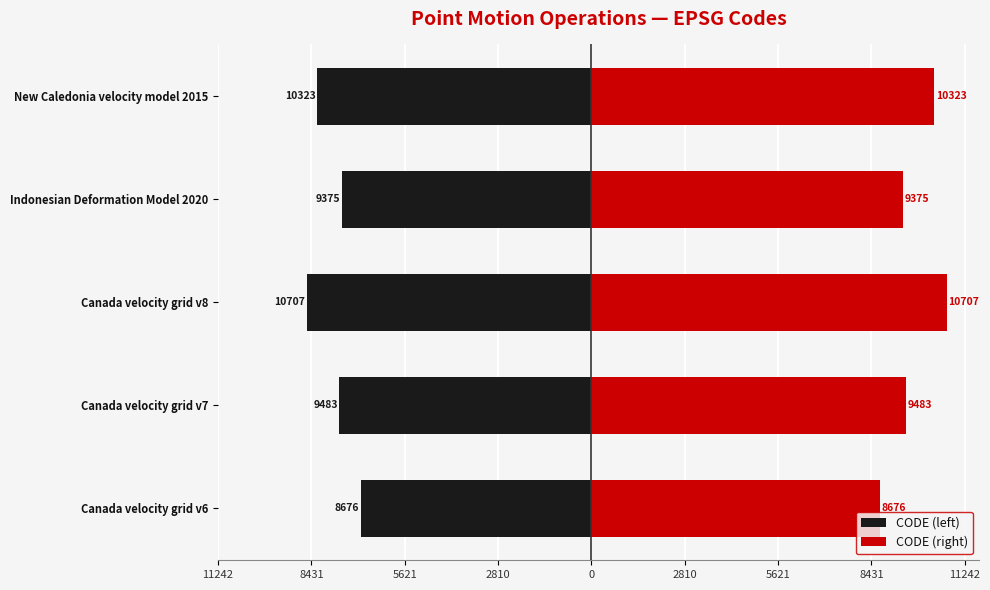

Is it true that CODE (left) equals -16.3 at Canada velocity grid v8?

False